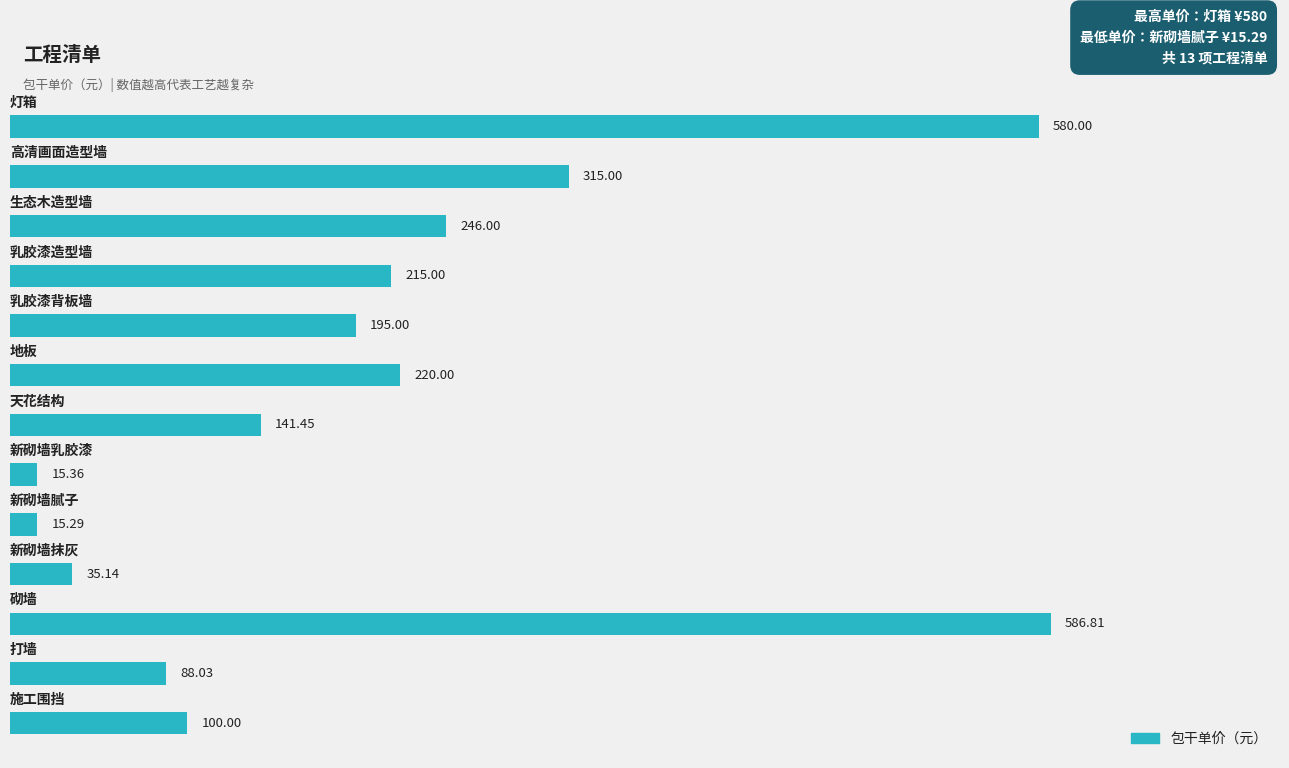

What is the sum of all values?

2753.1